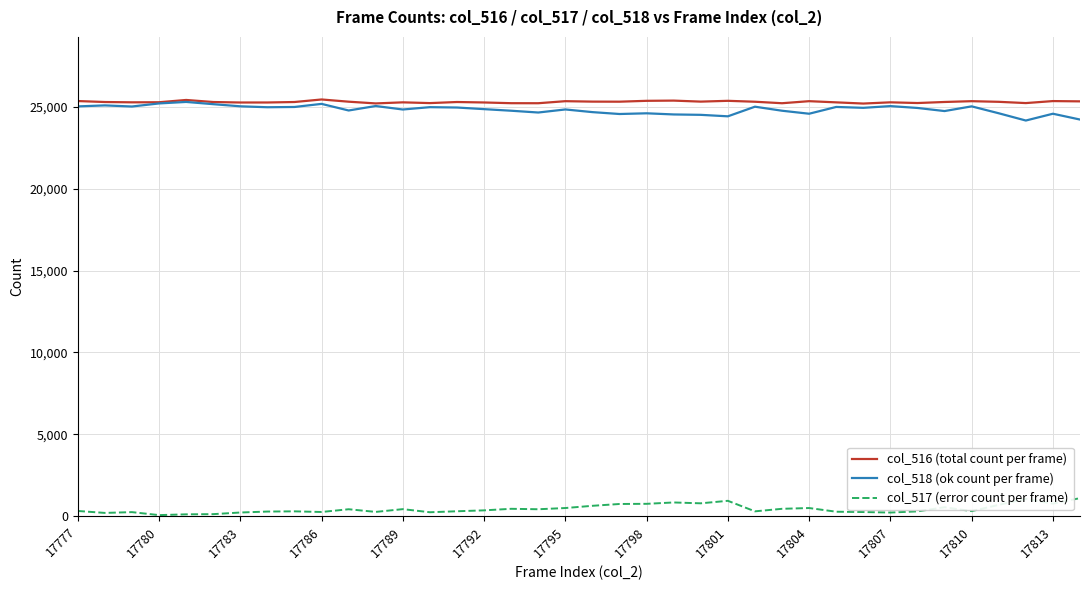

What is the difference between the maximum and minimum values in the col_517 (error count per frame) series?

1037